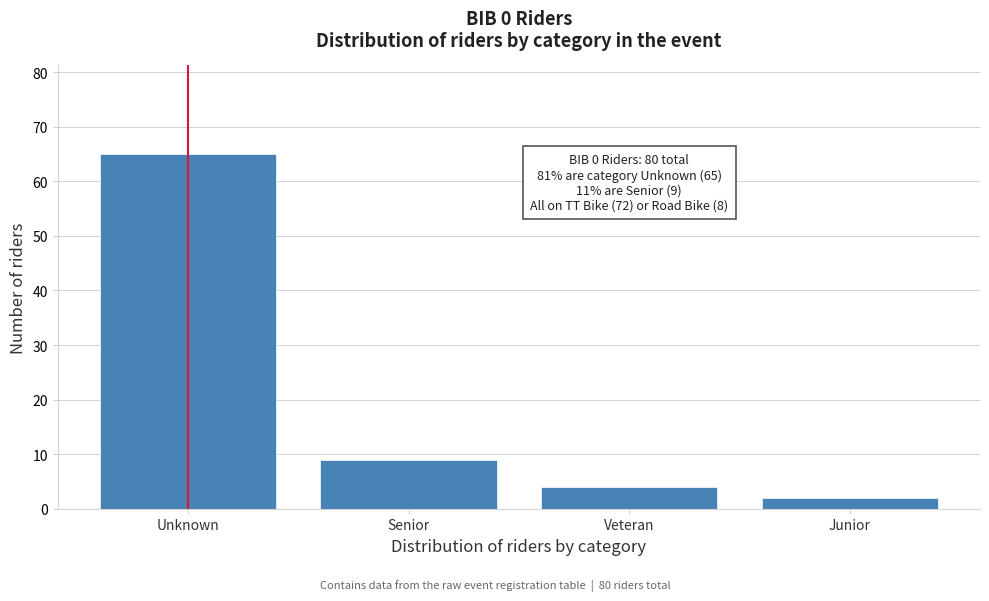

Reading left to right, transcribe all the data shown in this chart.

Unknown=65	Senior=9	Veteran=4	Junior=2